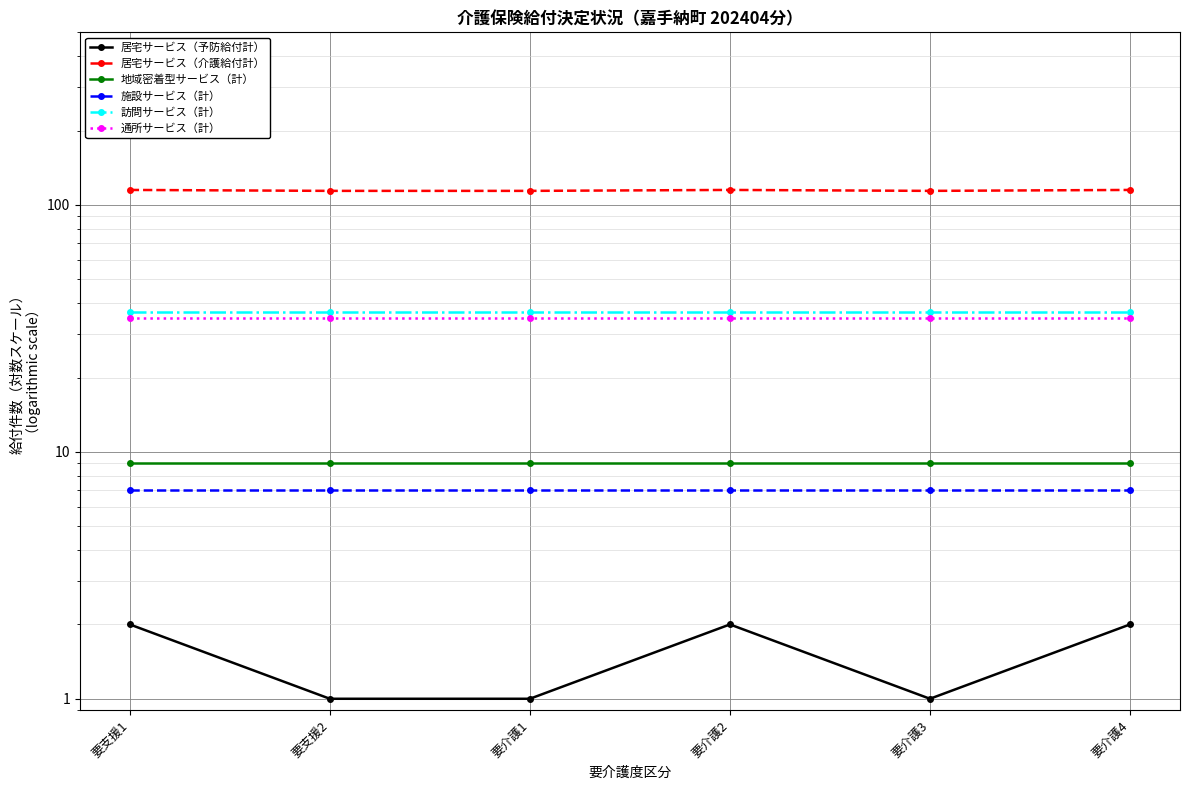

True or false: 施設サービス（計） and 地域密着型サービス（計） cross at least once.

False